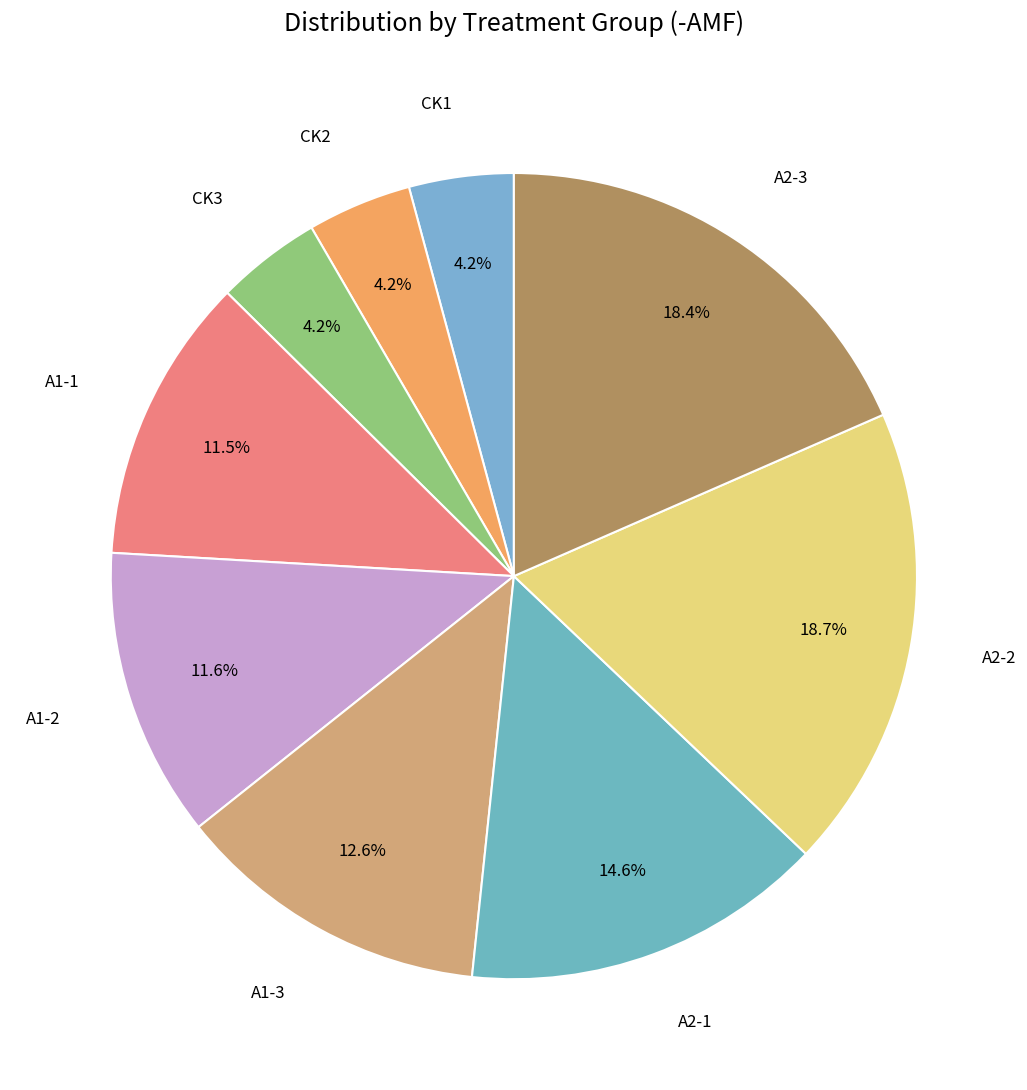

How many slices are in this pie chart?

9